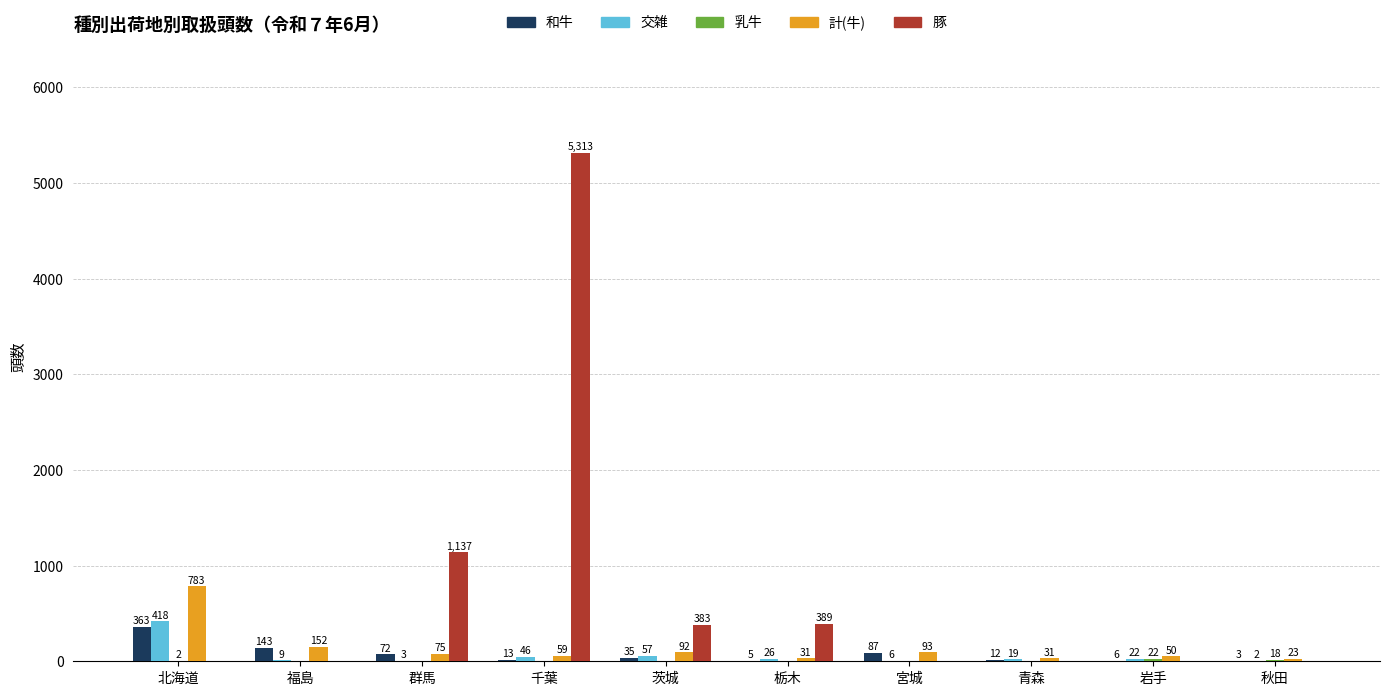

What is the total value across all series at 宮城?

186